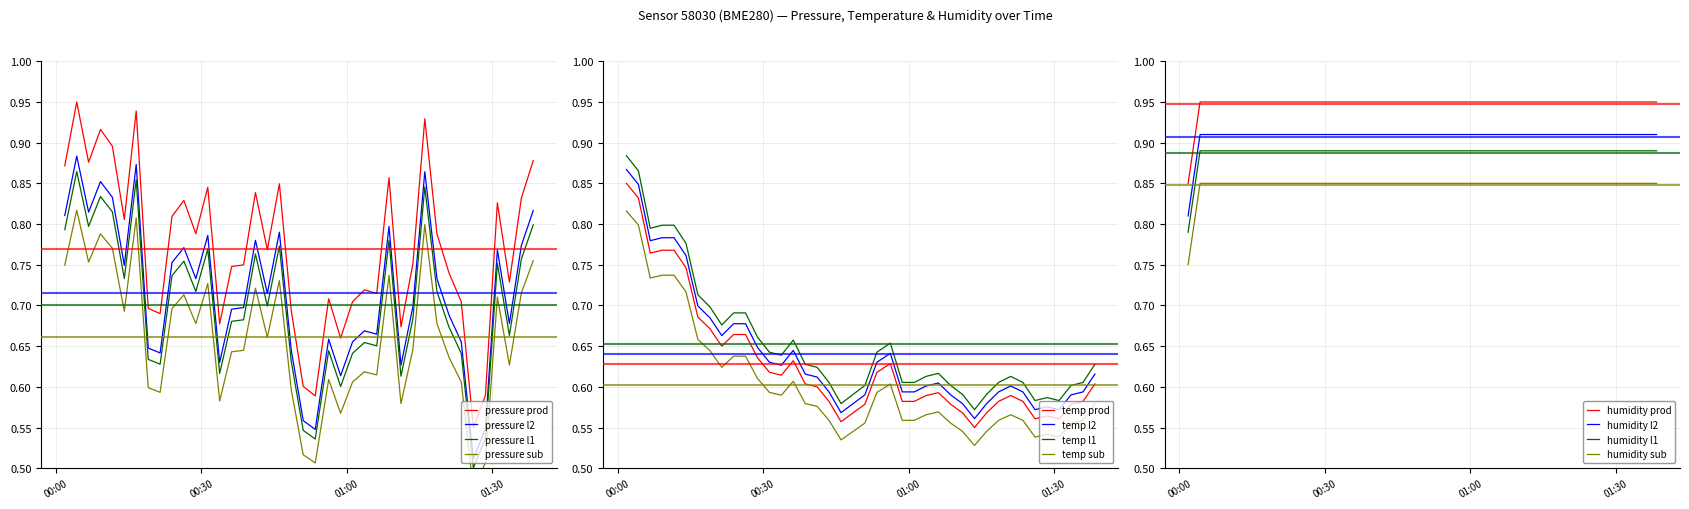

In temperature, how many points are lower than both neighbors (excluding endpoints)?

7